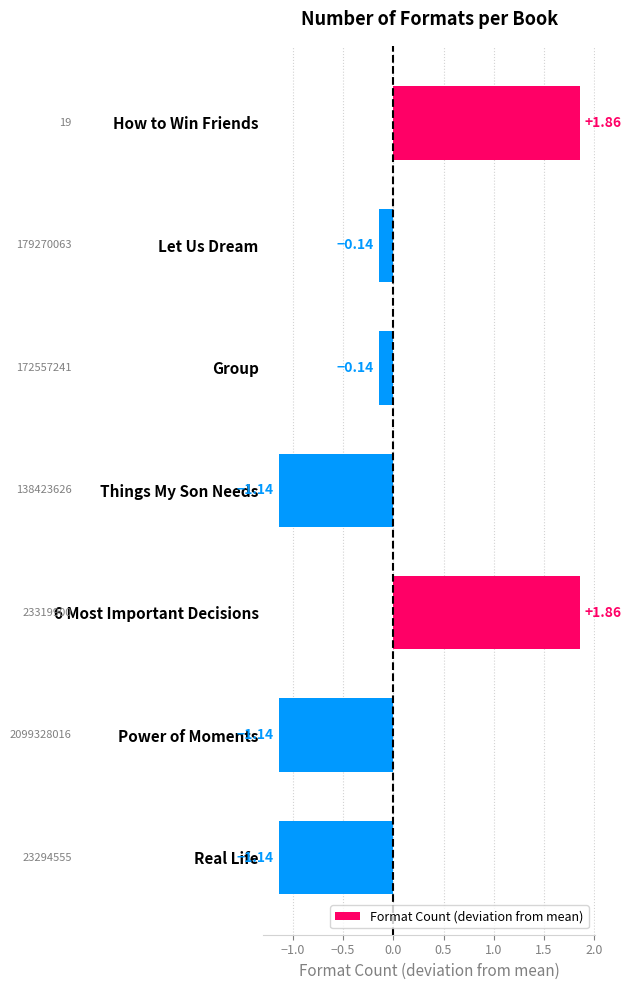

Does the chart contain any negative values?

Yes